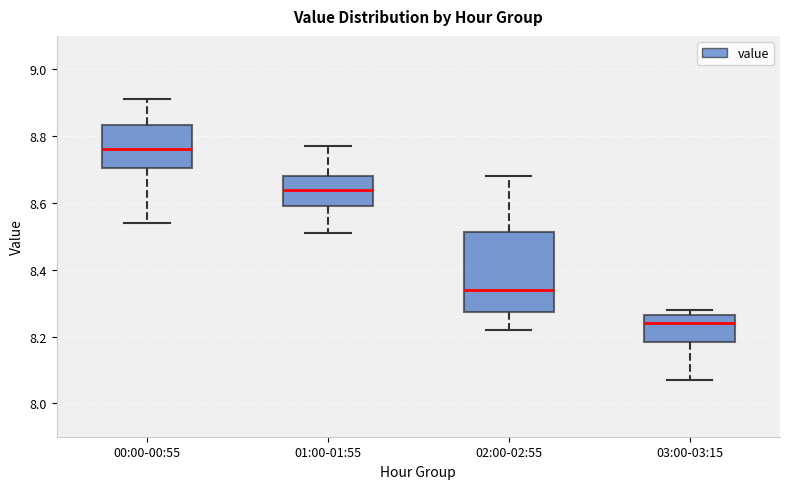

Which box's median line is the highest?

00:00-00:55